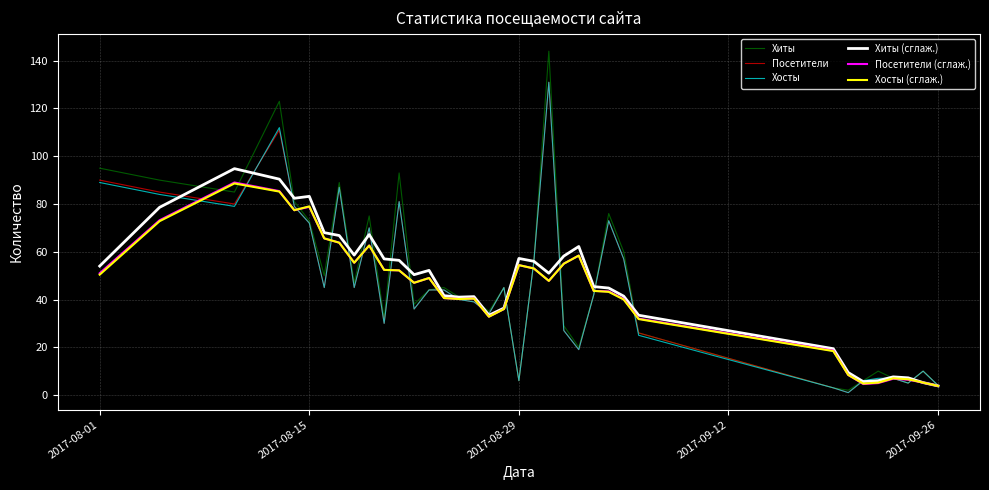

Which series has the largest range (max minus min)?

Хиты